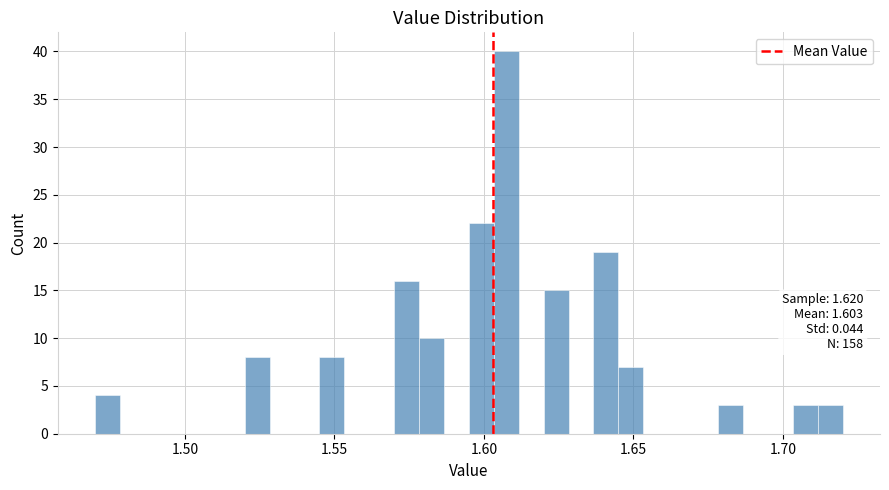

Around what value on the x-axis is the tallest bar? Give the approximate position of its centre, as read against the axis.

1.610